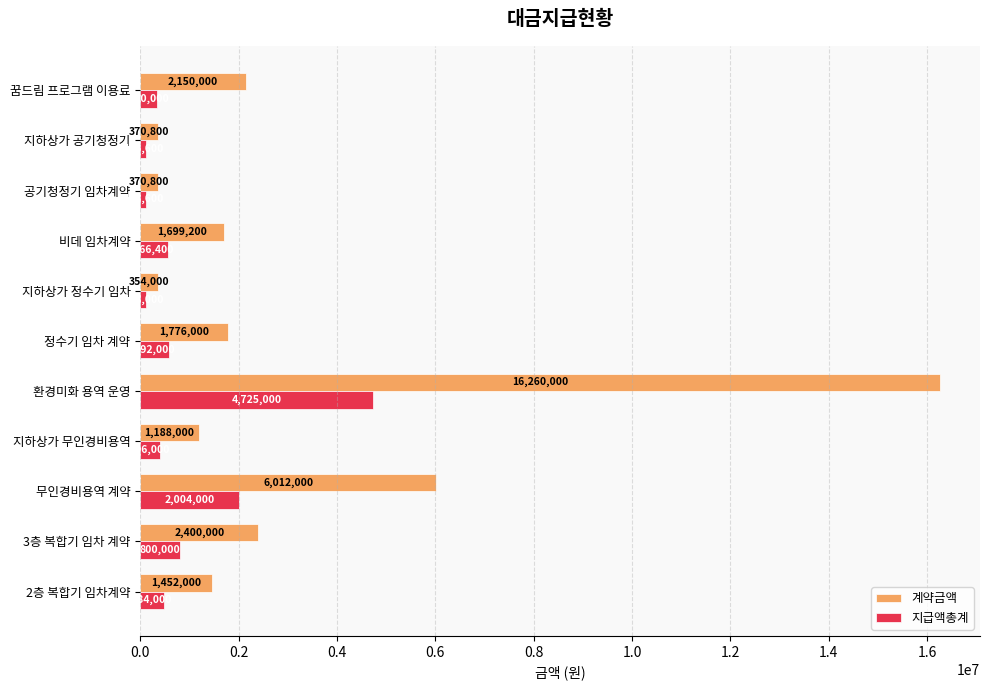

What is the sum of the 계약금액 values at 꿈드림 프로그램 이용료 and 지하상가 공기청정기?

2520800